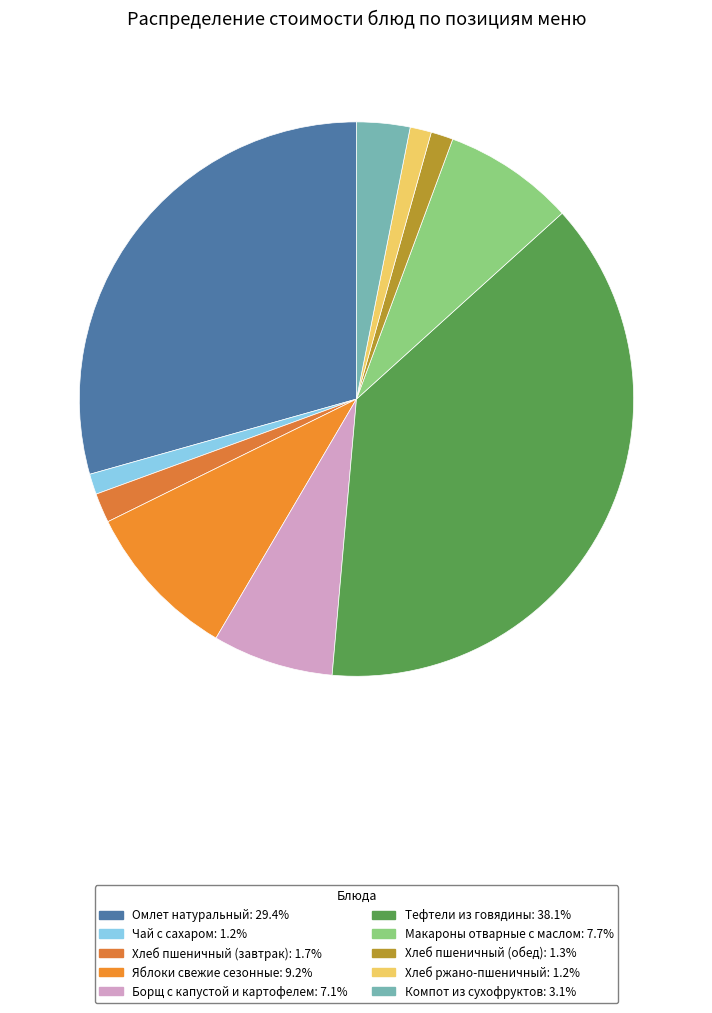

To the nearest percent, what is the difference between the largest and smallest slice percentages?

37%